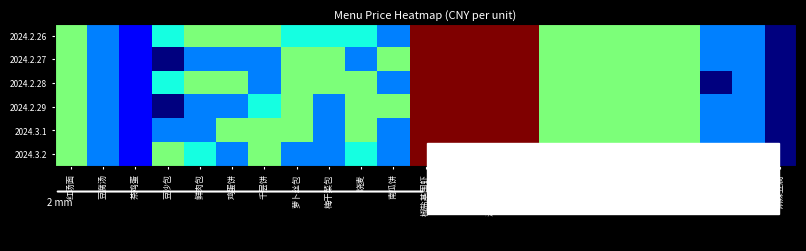

Reading right to left, what are all the values shown in this chart?

2024.2.26: 麻辣豆腐=1.0	冬瓜木耳=2.0	蒜泥生菜=2.0	肉末茄子=3.0	茭白肉丝=3.0	青椒肉丝=3.0	莴苣炒蛋=3.0	千叶豆腐=3.0	口水鸡=5.0	油豆腐烧肉=5.0	红烧大排=5.0	椒盐基围虾=5.0	南瓜饼=2.0	烧麦=2.5	梅干菜包=2.5	萝卜丝包=2.5	千层饼=3.0	鸡蛋饼=3.0	鲜肉包=3.0	豆沙包=2.5	茶鸡蛋=1.5	豆腐汤=2.0	红汤面=3.0
2024.2.27: 麻辣豆腐=1.0	冬瓜木耳=2.0	蒜泥生菜=2.0	肉末茄子=3.0	茭白肉丝=3.0	青椒肉丝=3.0	莴苣炒蛋=3.0	千叶豆腐=3.0	口水鸡=5.0	油豆腐烧肉=5.0	红烧大排=5.0	椒盐基围虾=5.0	南瓜饼=3.0	烧麦=2.0	梅干菜包=3.0	萝卜丝包=3.0	千层饼=2.0	鸡蛋饼=2.0	鲜肉包=2.0	豆沙包=1.0	茶鸡蛋=1.5	豆腐汤=2.0	红汤面=3.0
2024.2.28: 麻辣豆腐=1.0	冬瓜木耳=2.0	蒜泥生菜=1.0	肉末茄子=3.0	茭白肉丝=3.0	青椒肉丝=3.0	莴苣炒蛋=3.0	千叶豆腐=3.0	口水鸡=5.0	油豆腐烧肉=5.0	红烧大排=5.0	椒盐基围虾=5.0	南瓜饼=2.0	烧麦=3.0	梅干菜包=3.0	萝卜丝包=3.0	千层饼=2.0	鸡蛋饼=3.0	鲜肉包=3.0	豆沙包=2.5	茶鸡蛋=1.5	豆腐汤=2.0	红汤面=3.0
2024.2.29: 麻辣豆腐=1.0	冬瓜木耳=2.0	蒜泥生菜=2.0	肉末茄子=3.0	茭白肉丝=3.0	青椒肉丝=3.0	莴苣炒蛋=3.0	千叶豆腐=3.0	口水鸡=5.0	油豆腐烧肉=5.0	红烧大排=5.0	椒盐基围虾=5.0	南瓜饼=3.0	烧麦=3.0	梅干菜包=2.0	萝卜丝包=3.0	千层饼=2.5	鸡蛋饼=2.0	鲜肉包=2.0	豆沙包=1.0	茶鸡蛋=1.5	豆腐汤=2.0	红汤面=3.0
2024.3.1: 麻辣豆腐=1.0	冬瓜木耳=2.0	蒜泥生菜=2.0	肉末茄子=3.0	茭白肉丝=3.0	青椒肉丝=3.0	莴苣炒蛋=3.0	千叶豆腐=3.0	口水鸡=5.0	油豆腐烧肉=5.0	红烧大排=5.0	椒盐基围虾=5.0	南瓜饼=2.0	烧麦=3.0	梅干菜包=2.0	萝卜丝包=3.0	千层饼=3.0	鸡蛋饼=3.0	鲜肉包=2.0	豆沙包=2.0	茶鸡蛋=1.5	豆腐汤=2.0	红汤面=3.0
2024.3.2: 麻辣豆腐=1.0	冬瓜木耳=2.0	蒜泥生菜=2.0	肉末茄子=3.0	茭白肉丝=3.0	青椒肉丝=3.0	莴苣炒蛋=3.0	千叶豆腐=3.0	口水鸡=5.0	油豆腐烧肉=5.0	红烧大排=5.0	椒盐基围虾=5.0	南瓜饼=2.0	烧麦=2.5	梅干菜包=2.0	萝卜丝包=2.0	千层饼=3.0	鸡蛋饼=2.0	鲜肉包=2.5	豆沙包=3.0	茶鸡蛋=1.5	豆腐汤=2.0	红汤面=3.0